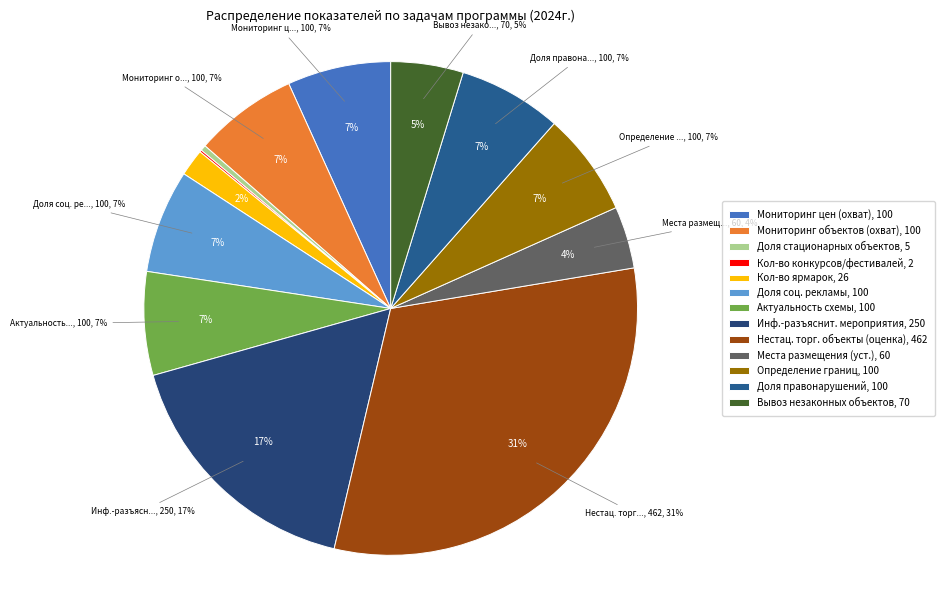

Count the number of slices in the pie.

13